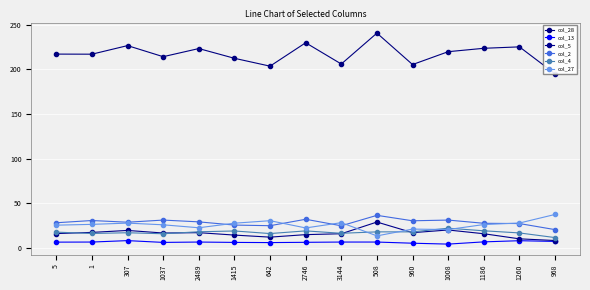

Reading left to right, extract all data points from this chart.

col_28: 5=216.9	1=216.8	307=226.4	1037=214.0	2489=223.1	1415=212.2	642=203.4	2746=229.6	3144=205.8	508=240.4	960=205.2	1008=219.6	1186=223.4	1260=225.0	968=194.8
col_13: 5=6.4	1=6.5	307=8.1	1037=6.1	2489=6.5	1415=6.1	642=5.9	2746=6.2	3144=6.5	508=6.5	960=5.2	1008=4.2	1186=6.7	1260=8.0	968=7.2
col_5: 5=16.0	1=17.3	307=19.5	1037=16.6	2489=17.0	1415=14.3	642=12.0	2746=14.8	3144=15.8	508=28.9	960=17.0	1008=20.0	1186=15.8	1260=10.1	968=8.2
col_2: 5=28.1	1=30.6	307=28.7	1037=31.1	2489=29.1	1415=25.5	642=24.8	2746=32.0	3144=24.7	508=36.4	960=30.3	1008=31.1	1186=27.5	1260=27.2	968=20.4
col_4: 5=17.6	1=16.1	307=16.9	1037=15.8	2489=18.0	1415=18.9	642=16.0	2746=19.0	3144=16.3	508=17.9	960=17.9	1008=22.0	1186=19.1	1260=16.7	968=11.5
col_27: 5=25.4	1=26.3	307=27.7	1037=25.8	2489=22.5	1415=27.6	642=30.4	2746=22.3	3144=28.2	508=13.4	960=21.0	1008=20.5	1186=26.1	1260=27.8	968=37.4